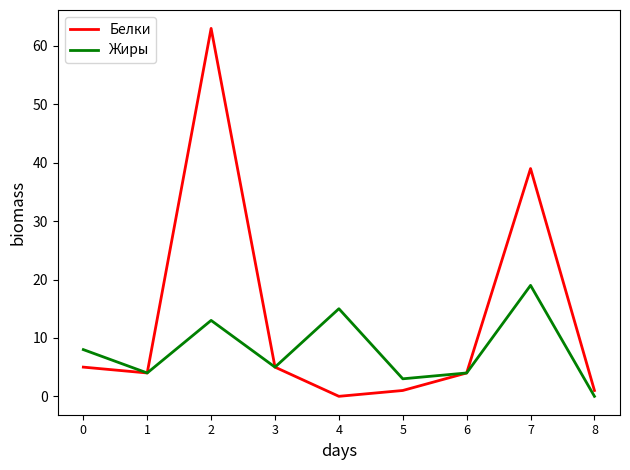

Where is Белки nearest to the value 31?

7